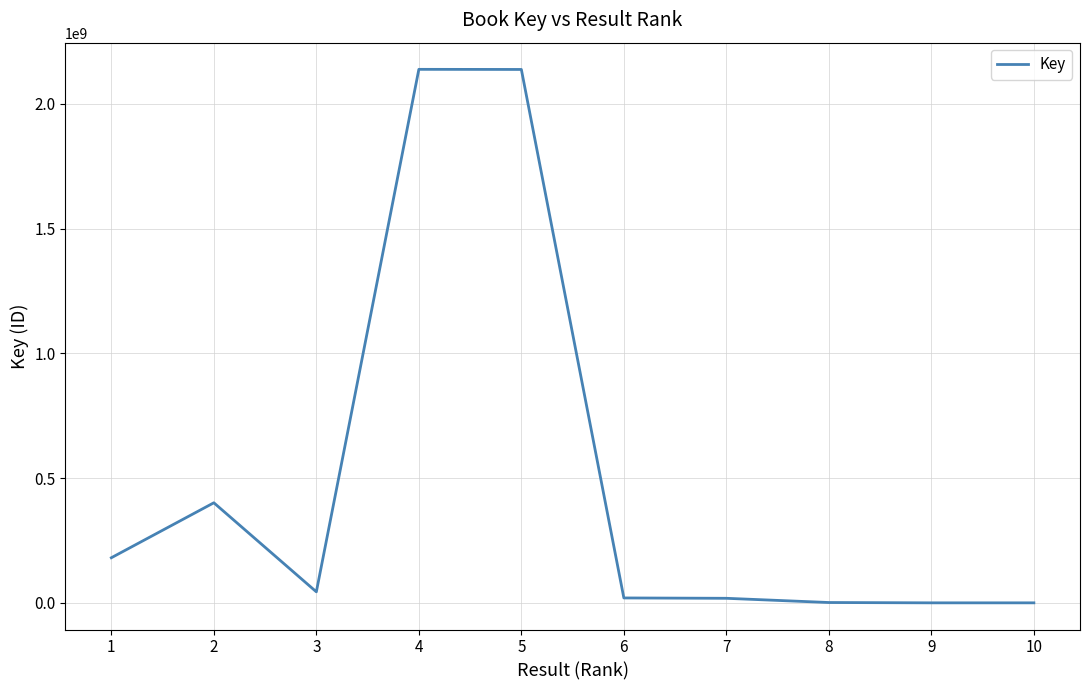

What is the ratio of the value at 5 to the value at 4?

1.0